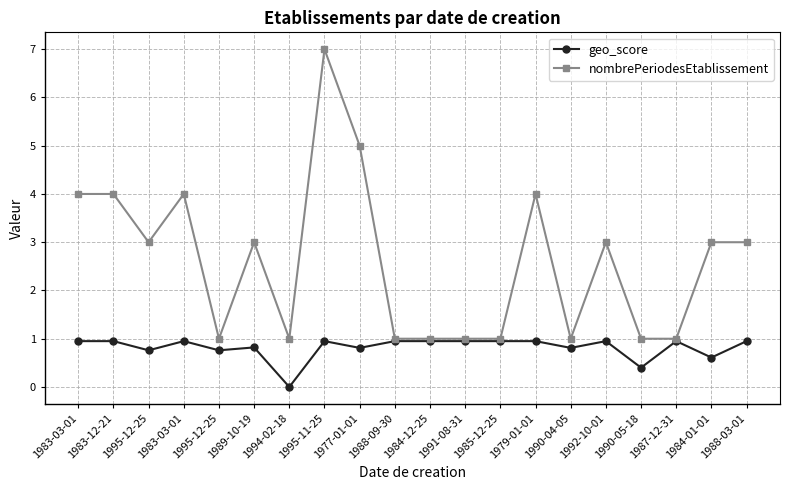

Between 1987-12-31 and 1990-05-18, which is larger?

1987-12-31